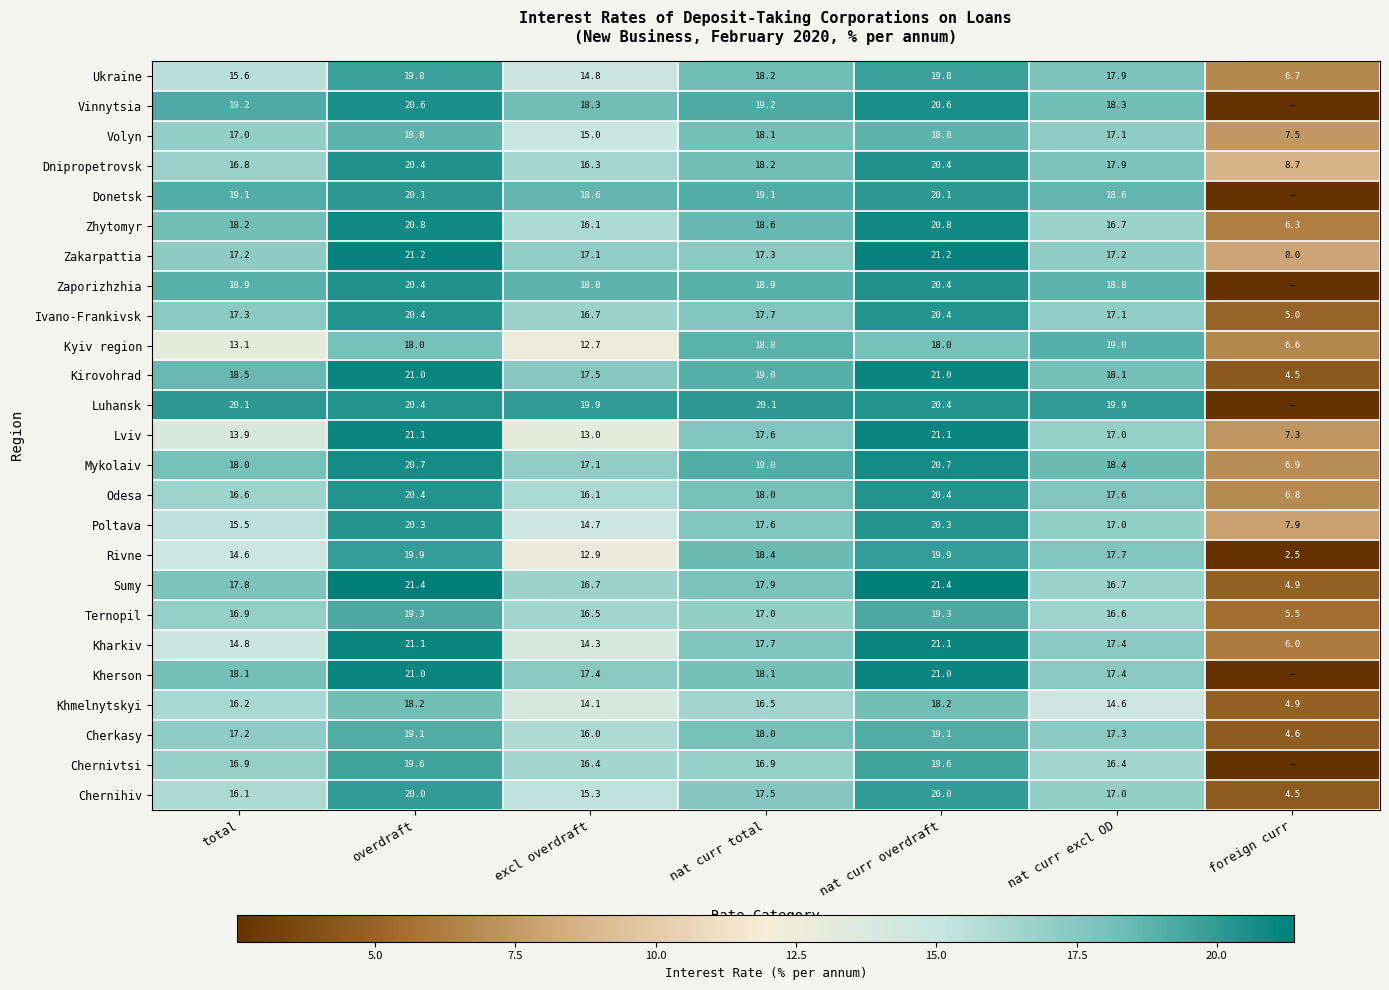

Which series changed the most between overdraft and excl overdraft?

Lviv